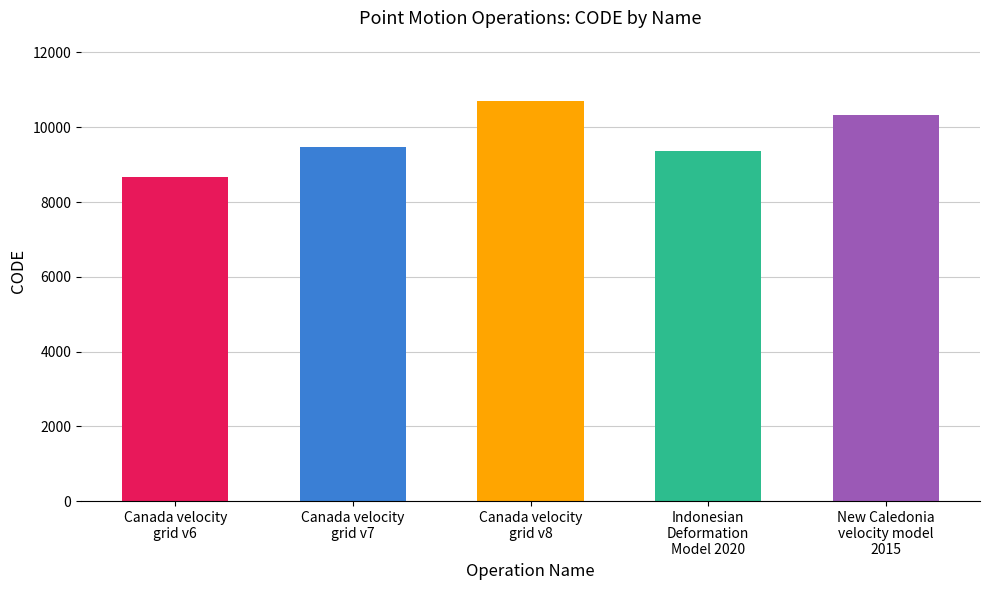

How many data points does each series have?

5